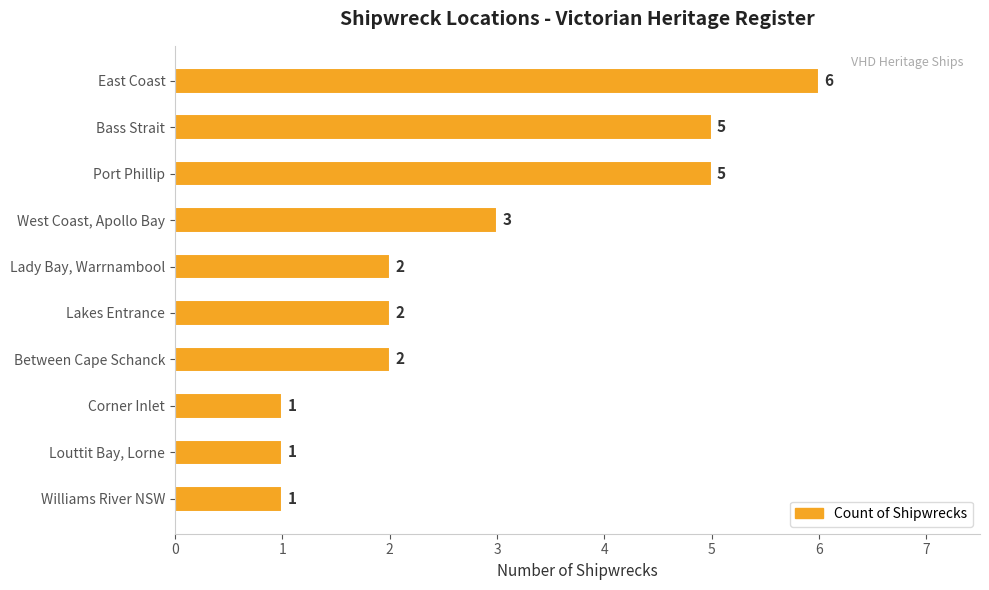

What position from the top is Bass Strait?

2